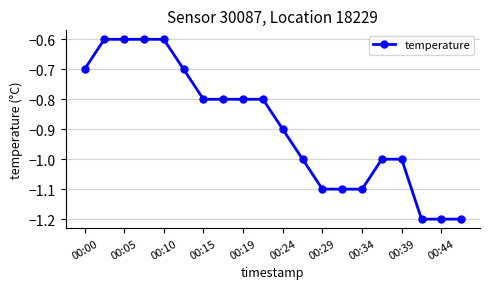

What is the greatest value displayed?

-0.6